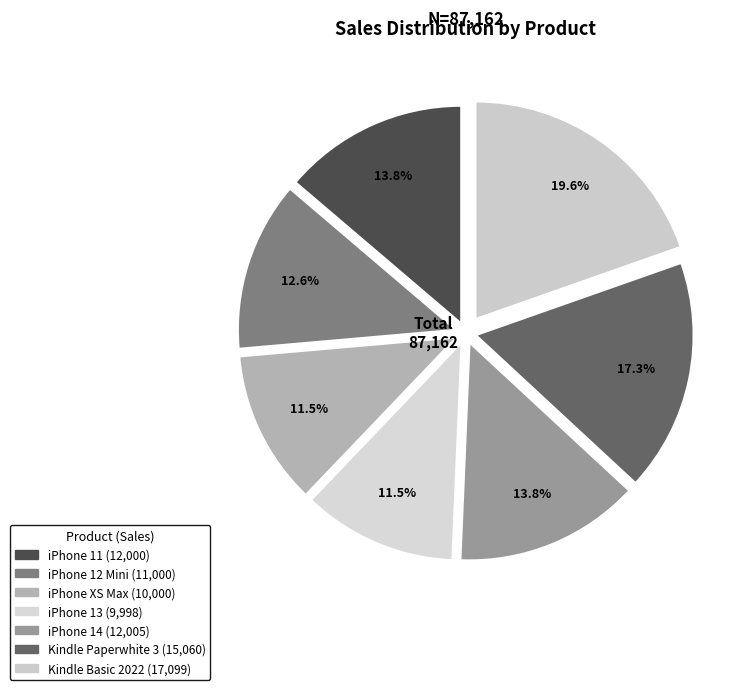

To the nearest percent, what portion does iPhone 13 represent?

11%